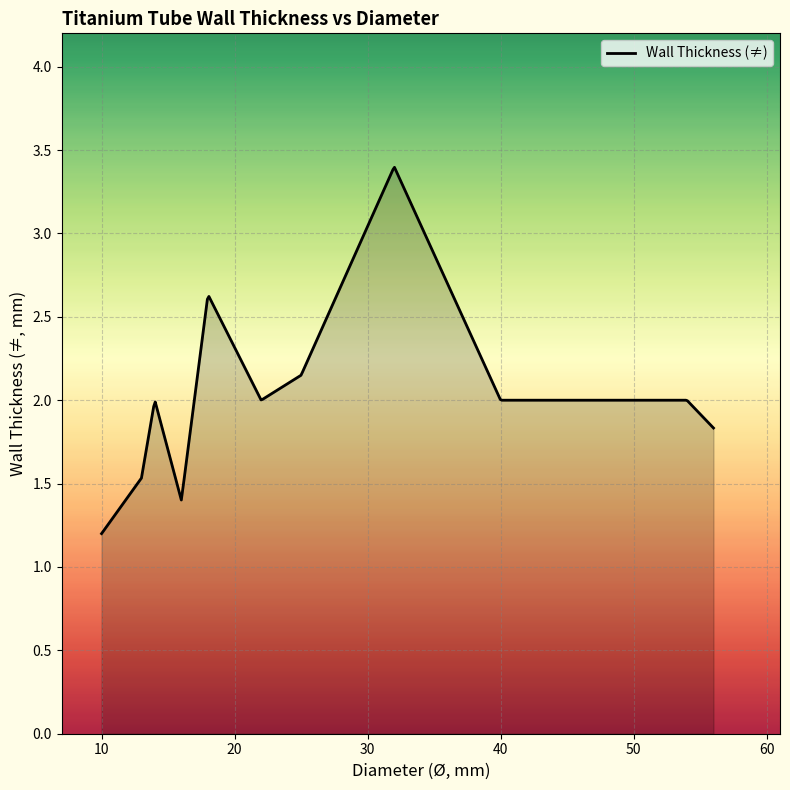

How many lines are shown in the chart?

1